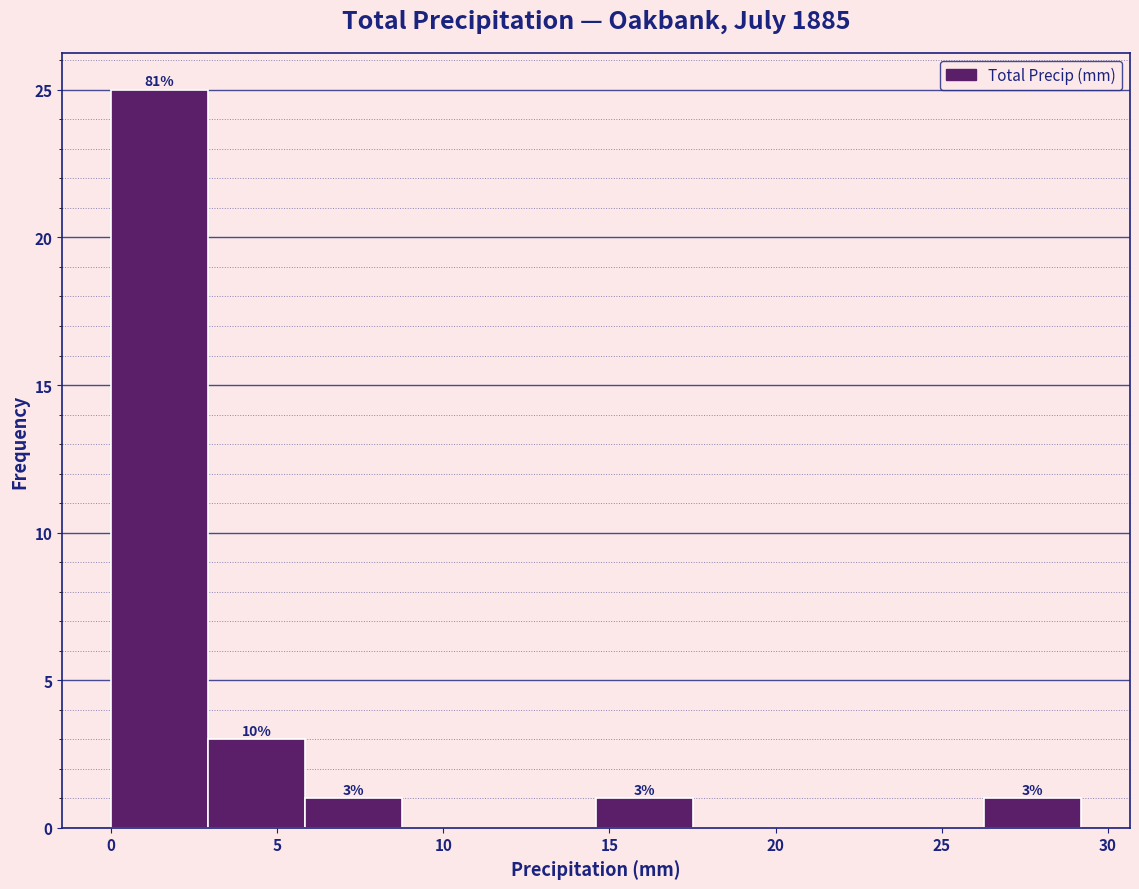

Over which range of the x-axis is the bar tallest?

0.0 to 3.0